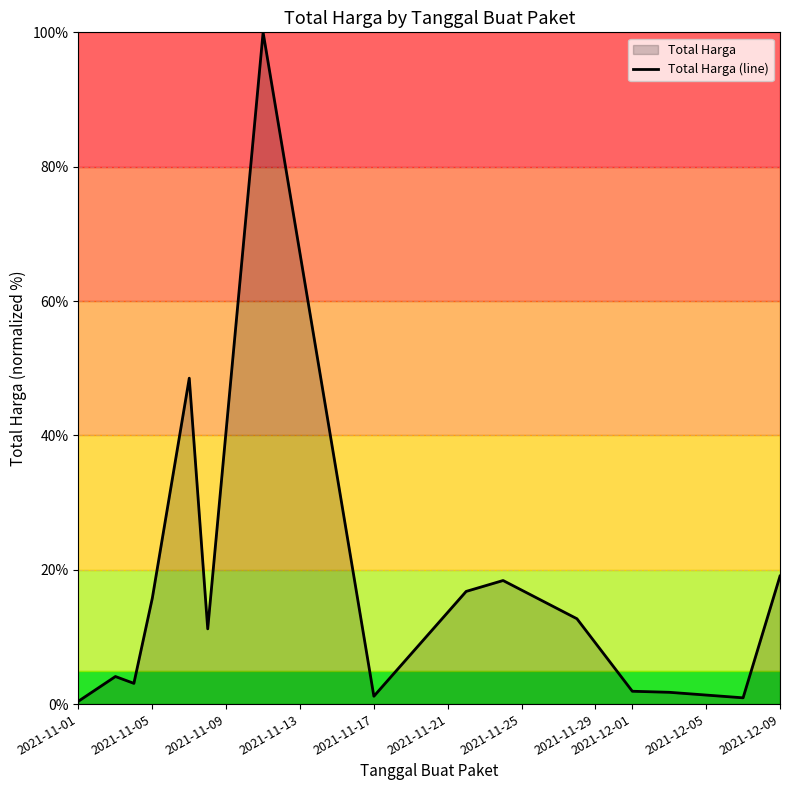

The chart shows a value of 7.2 at 2021-12-09. True or false?

False